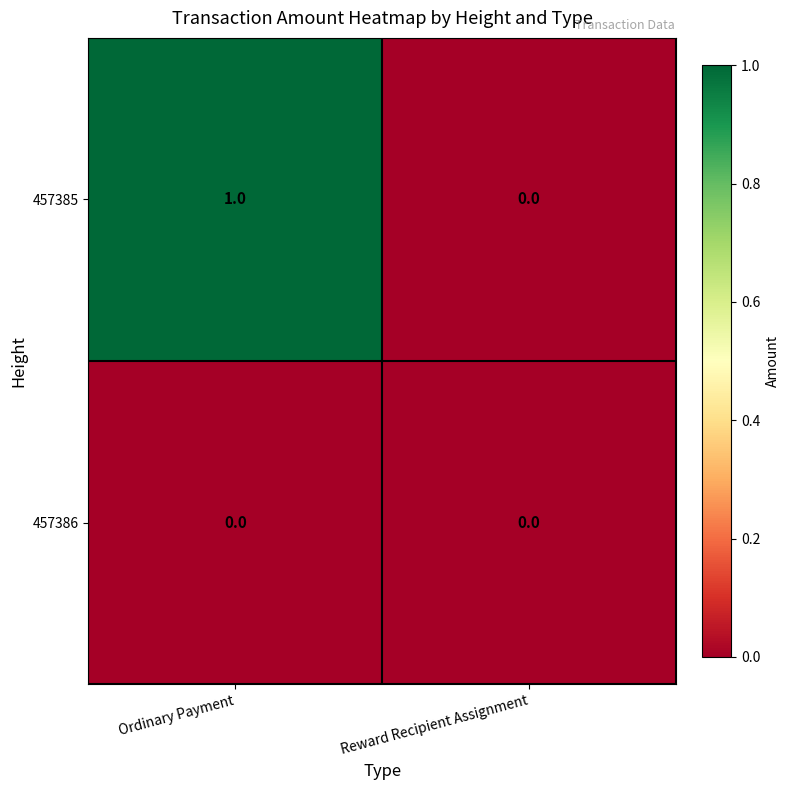

Rank the series by their average value, from lowest to highest.

457386, 457385